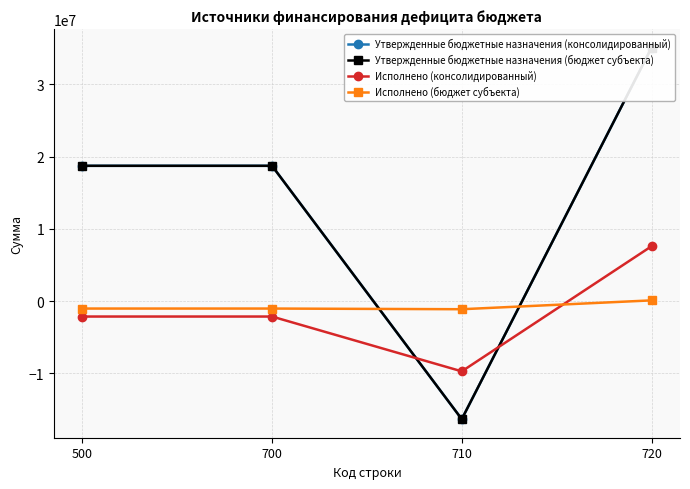

Count the number of categories in the chart.

4